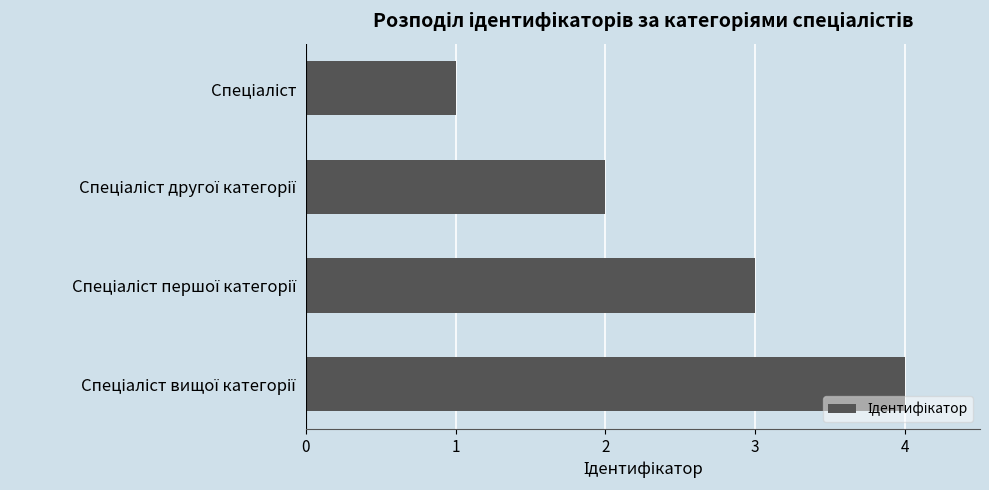

What is the sum of all values?

10